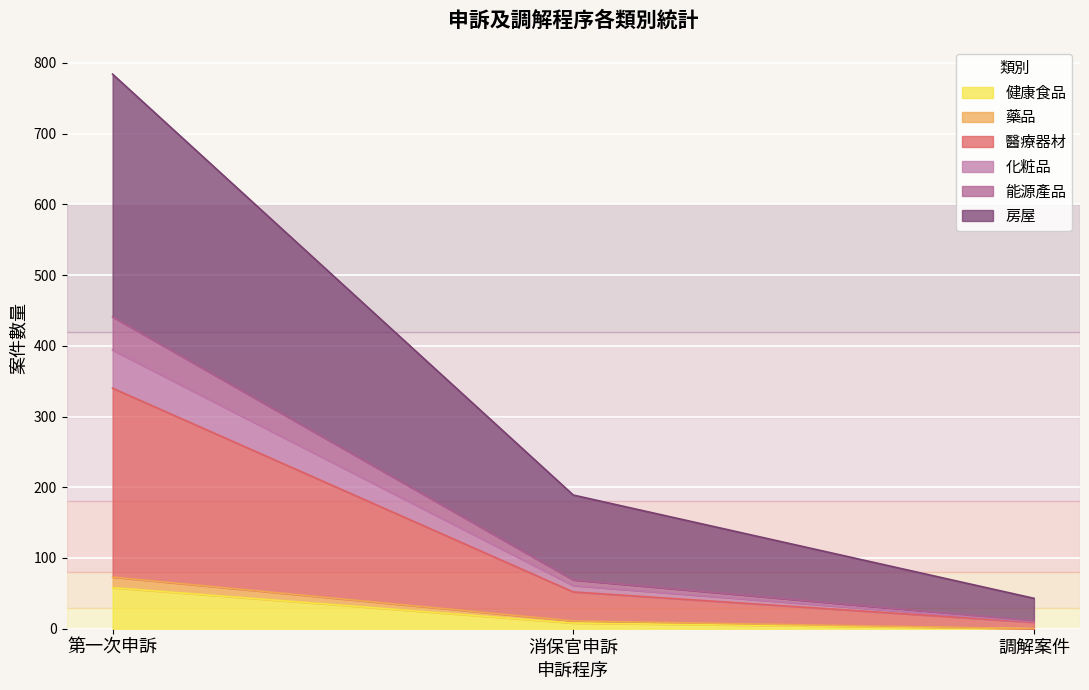

What is the average value of the 健康食品 series?

22